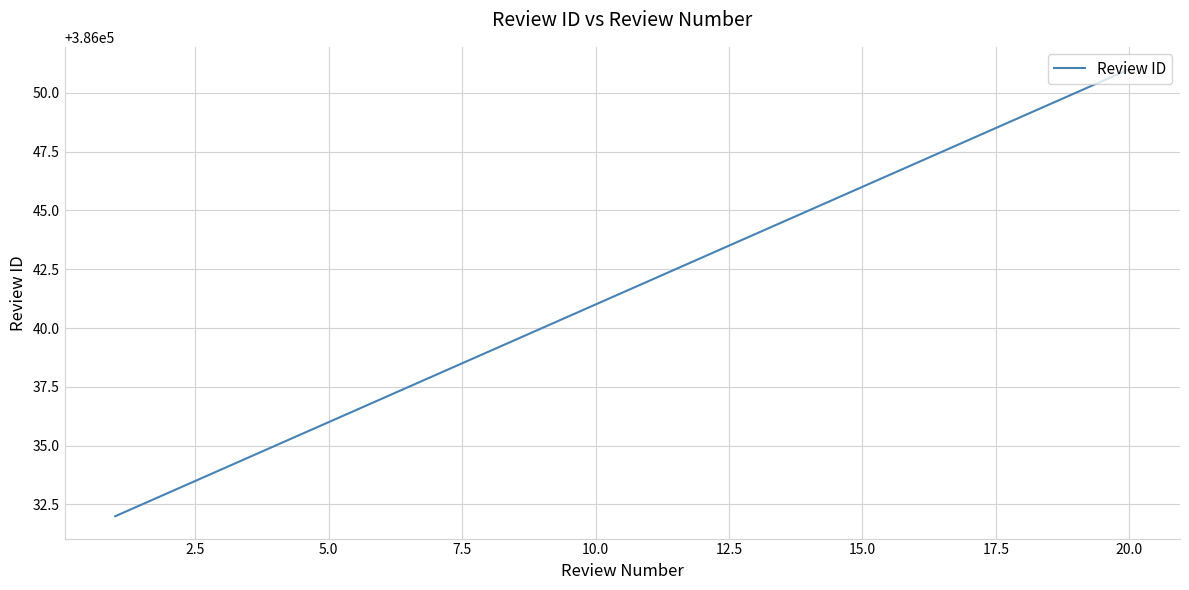

What is the smallest value displayed?

386032